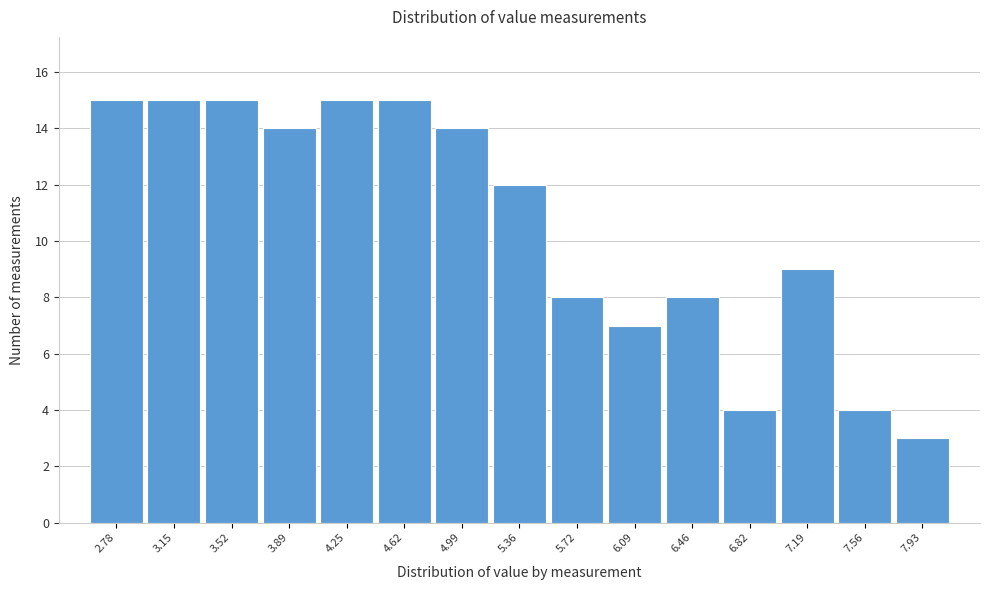

Reading left to right, transcribe this chart: for each bar, give the range it covers on the x-axis and its height. Neither the bar edges nor the heights are printed on the chart, so give them approximately, as read against the axes.

2.60 to 2.95: 15
2.95 to 3.35: 15
3.35 to 3.70: 15
3.70 to 4.05: 14
4.05 to 4.45: 15
4.45 to 4.80: 15
4.80 to 5.15: 14
5.15 to 5.55: 12
5.55 to 5.90: 8
5.90 to 6.25: 7
6.25 to 6.65: 8
6.65 to 7.00: 4
7.00 to 7.40: 9
7.40 to 7.75: 4
7.75 to 8.10: 3